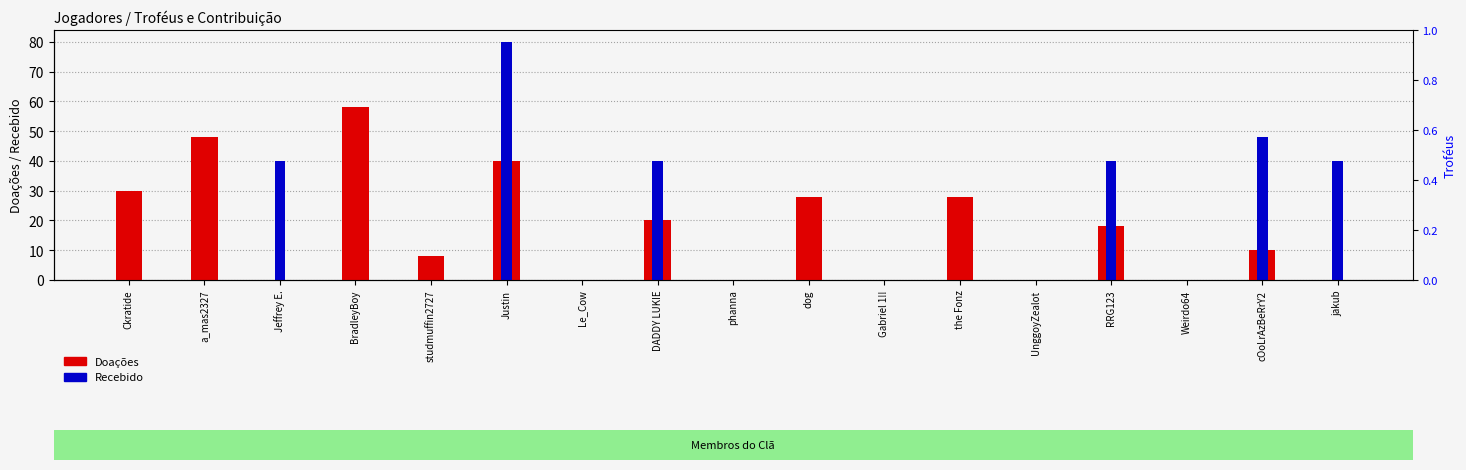

What is the sum of the Doações values at dog and studmuffin2727?

36